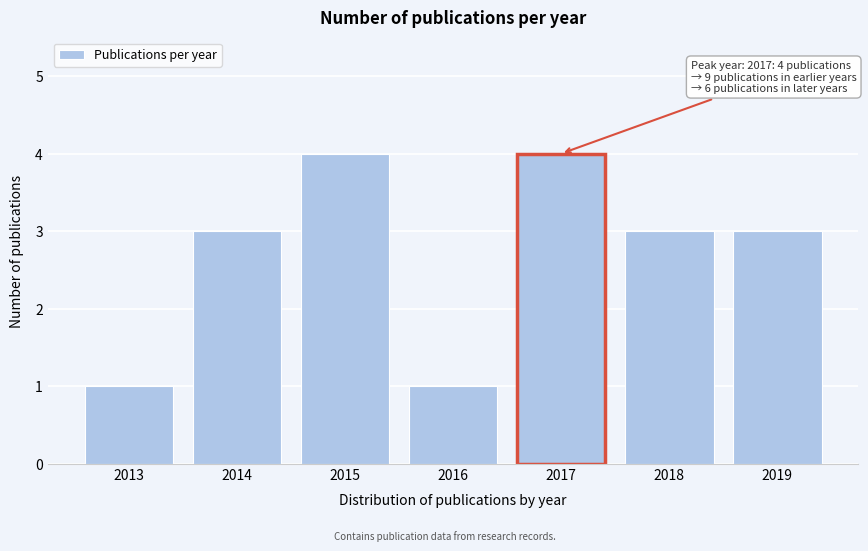

Reading left to right, what are all the values shown in this chart?

1	3	4	1	4	3	3